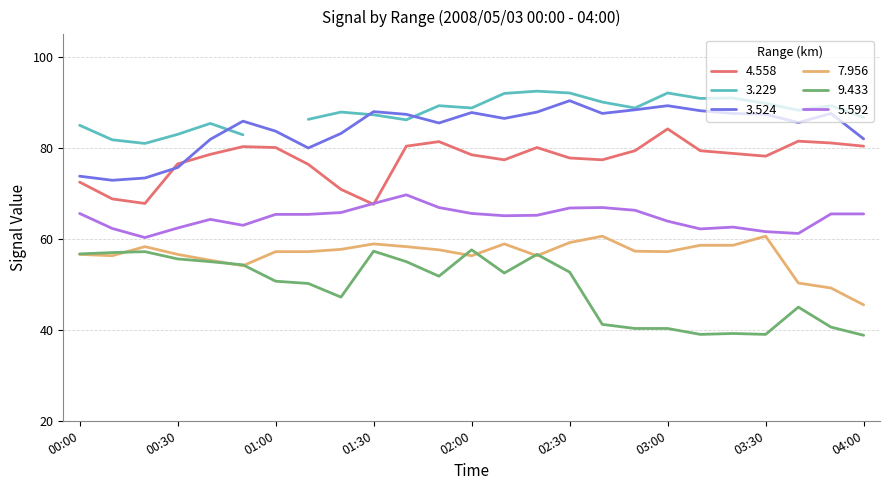

How many data points in   5.592 are above 65?

15